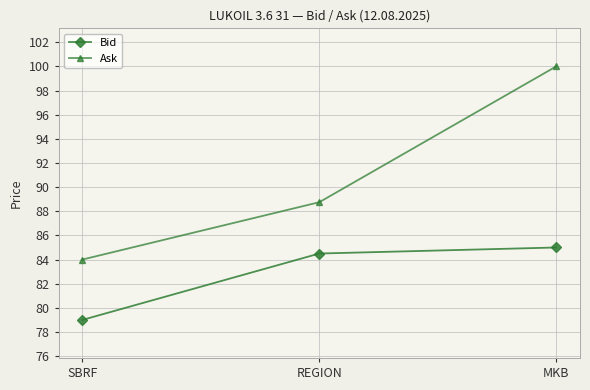

At which label does Ask reach its peak?

MKB